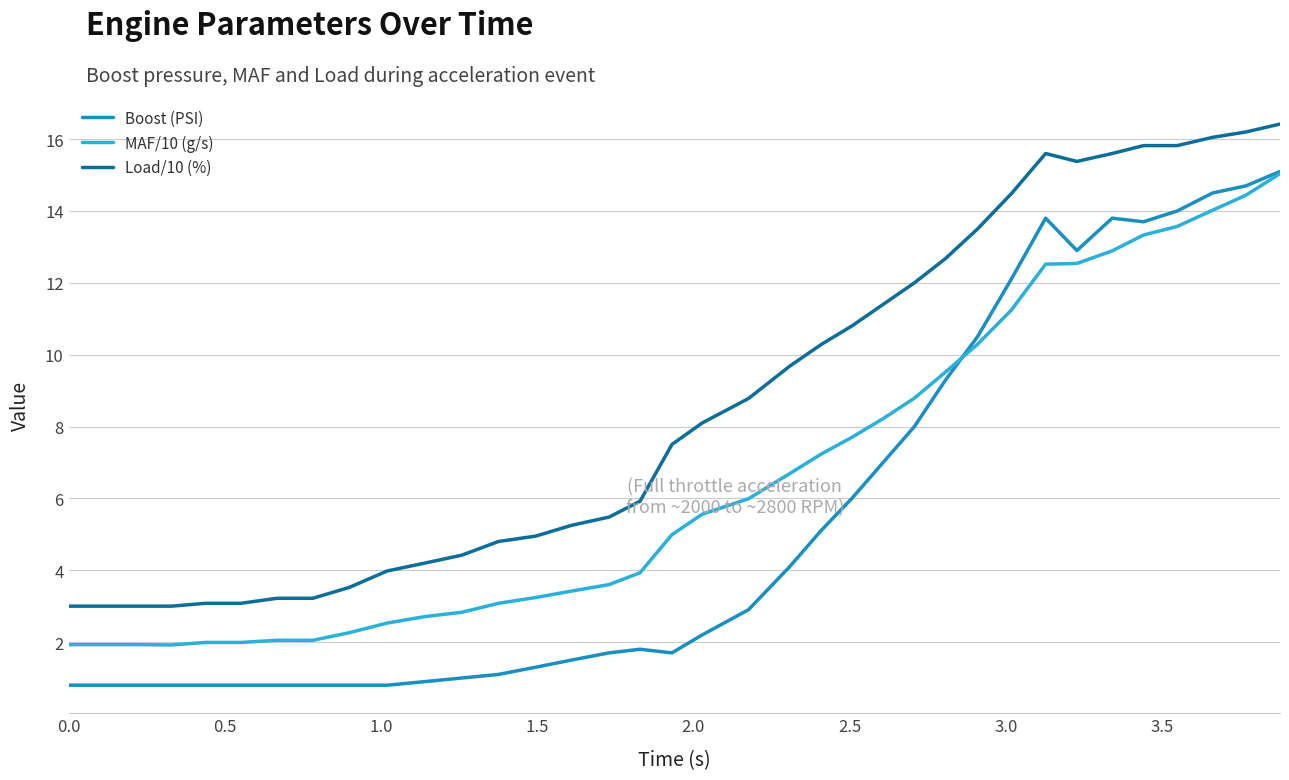

Which series has the widest spread of values?

Boost (PSI)